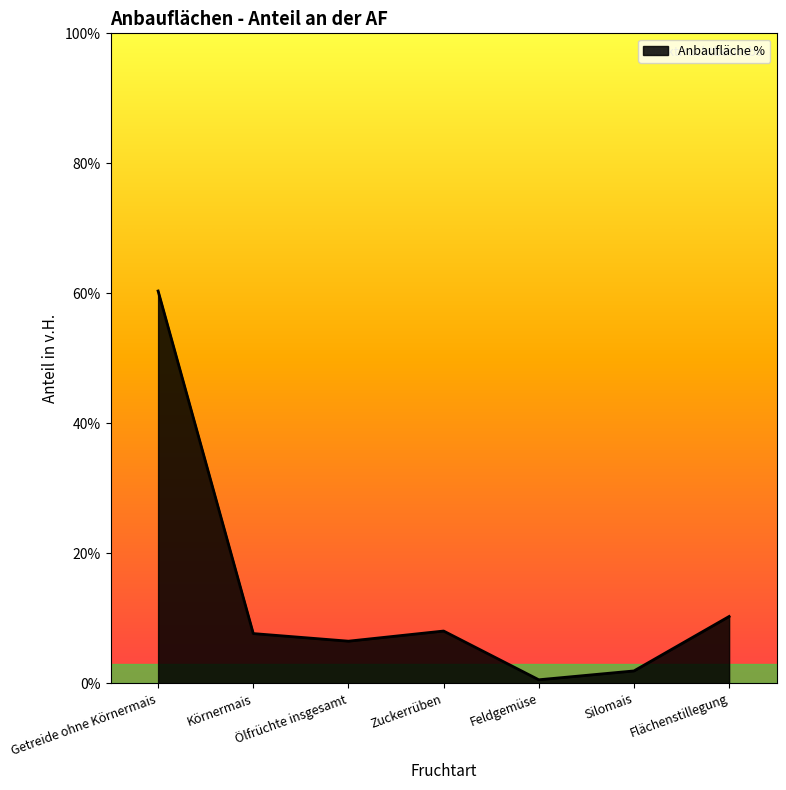

What is the sum of the values at Silomais and Zuckerrüben?

9.9